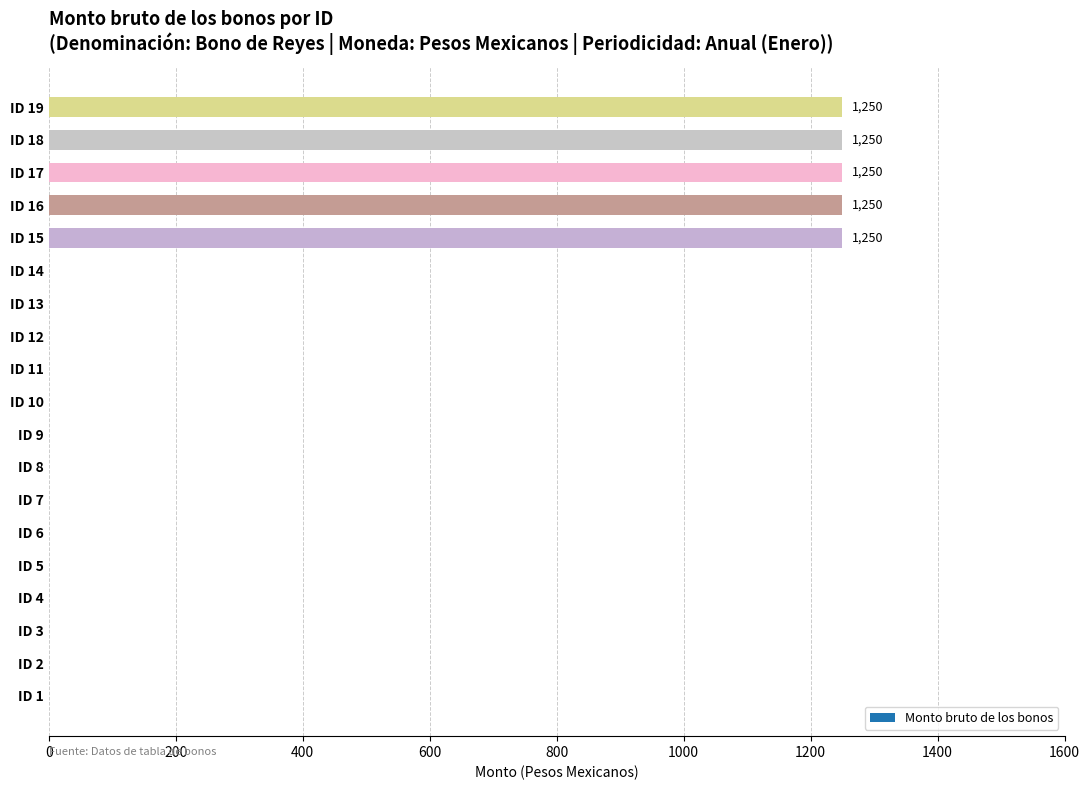

What is the maximum value shown in the chart?

1250